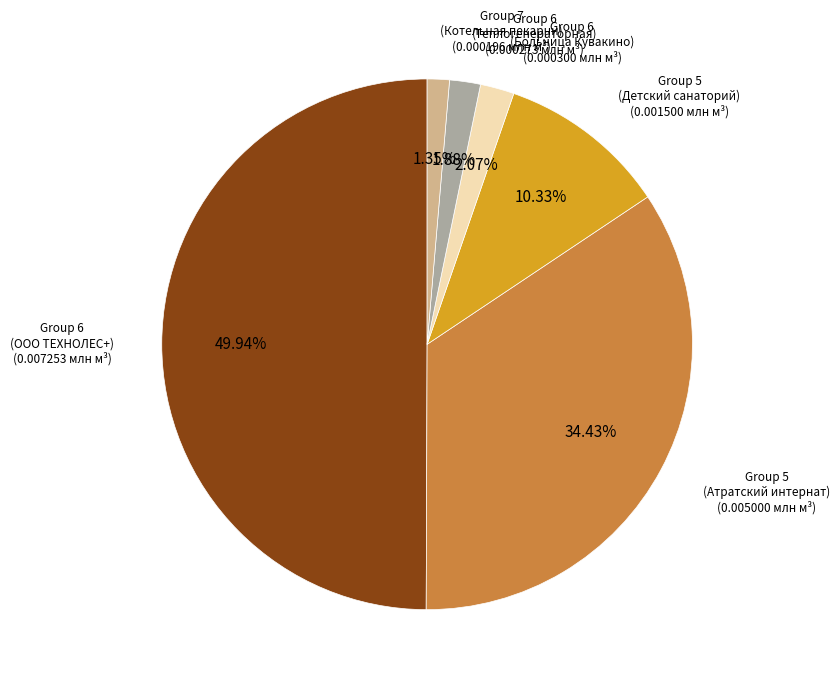

Which has a higher value, Group 5 (Атратский интернат) or Group 6 (Больница Кувакино)?

Group 5 (Атратский интернат)